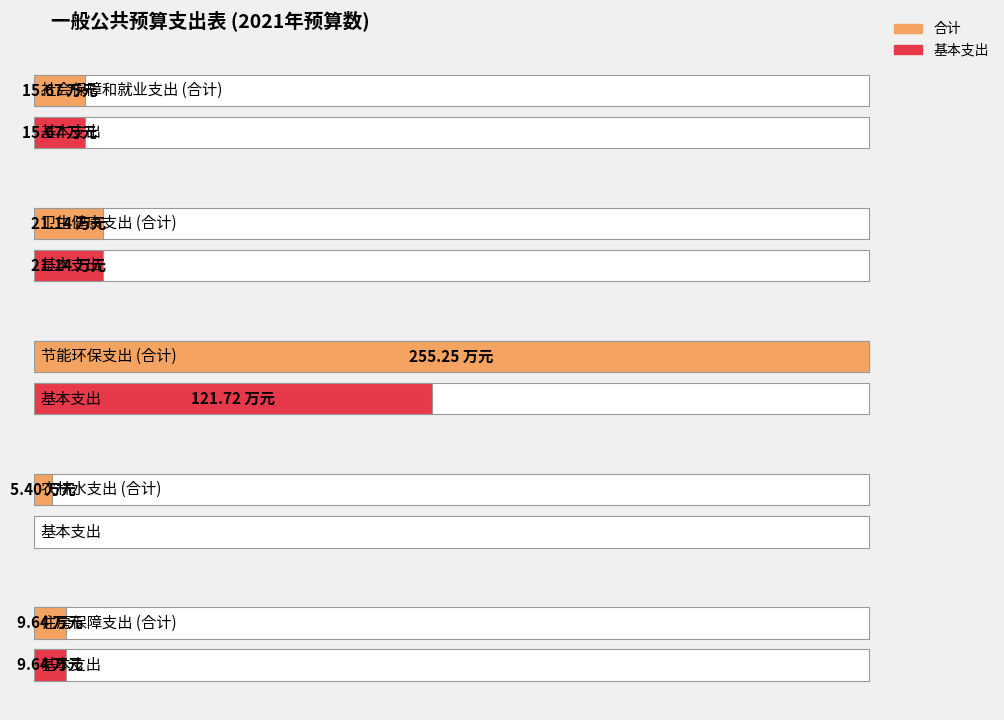

What is the difference between the maximum and minimum values in the 合计 series?

249.8